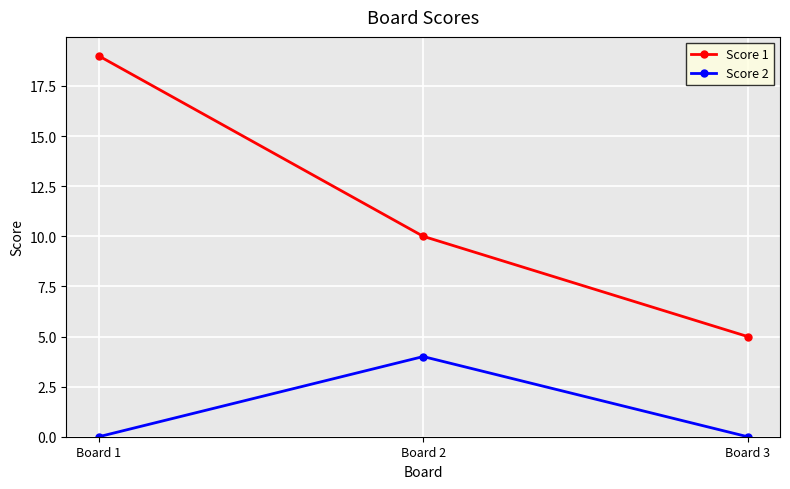

The Score 2 series shows 1 at Board 3. True or false?

False